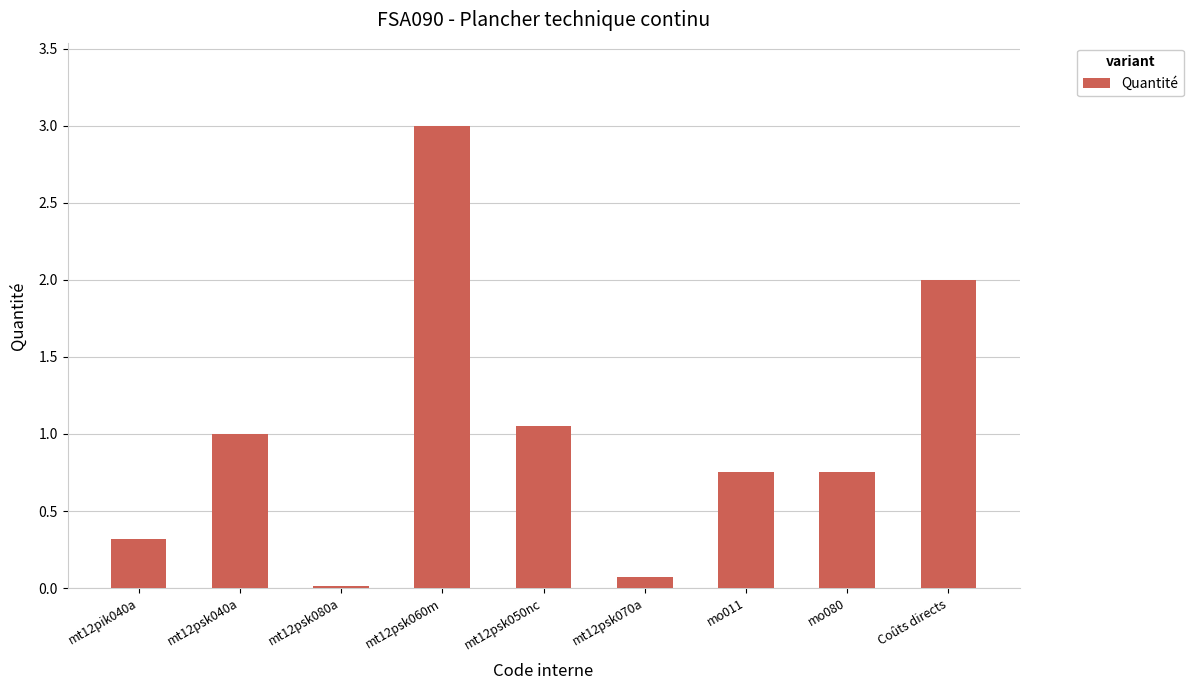

What is the approximate value at mt12psk040a?

1.0